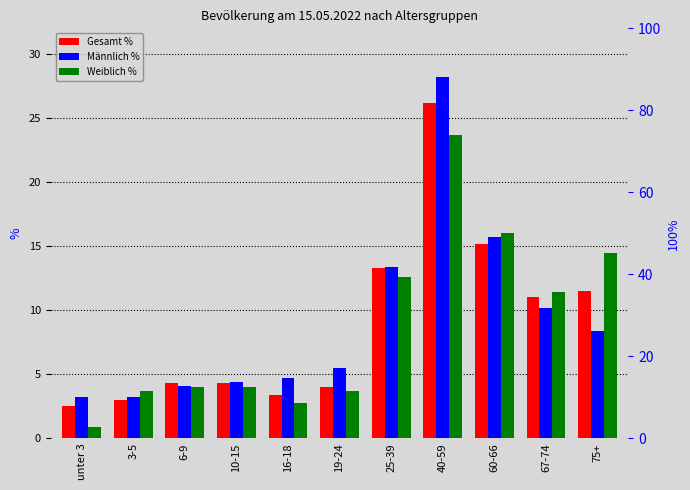

What is the spread (max minus min) of values at 16-18?

1.9